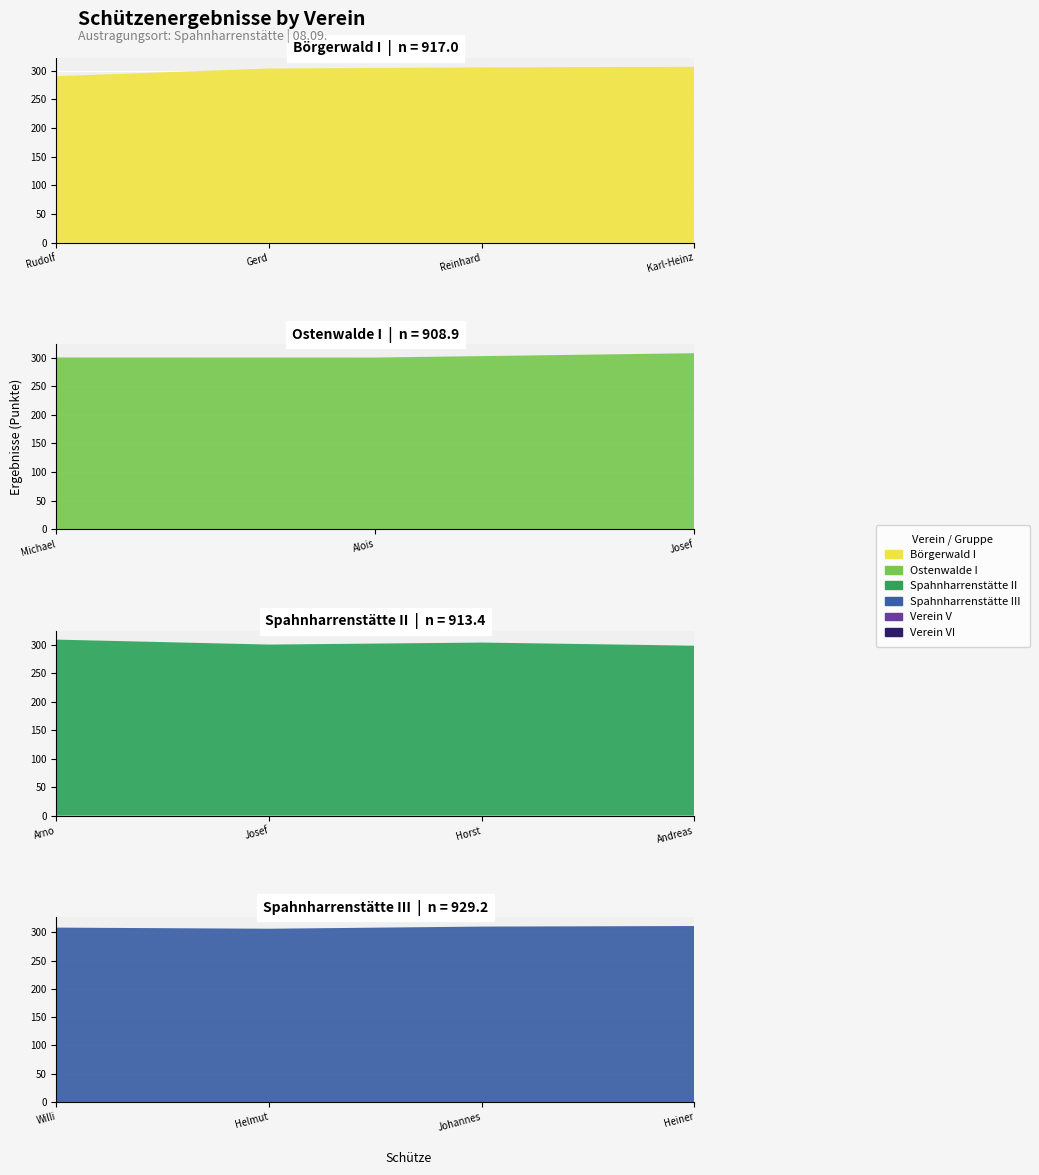

Reading left to right, list all the values displayed in this chart.

Börgerwald I: 290.7	304.0	306.0	307.0	0.0	0.0	0.0	0.0	0.0	0.0	0.0	0.0	0.0	0.0	0.0
Ostenwalde I: 0.0	0.0	0.0	0.0	300.5	300.4	308.0	0.0	0.0	0.0	0.0	0.0	0.0	0.0	0.0
Spahnharrenstätte II: 0.0	0.0	0.0	0.0	0.0	0.0	0.0	309.1	300.4	303.9	298.5	0.0	0.0	0.0	0.0
Spahnharrenstätte III: 0.0	0.0	0.0	0.0	0.0	0.0	0.0	0.0	0.0	0.0	0.0	308.2	306.2	310.0	311.0
Verein V: 0.0	0.0	0.0	0.0	0.0	0.0	0.0	0.0	0.0	0.0	0.0	0.0	0.0	0.0	0.0
Verein VI: 0.0	0.0	0.0	0.0	0.0	0.0	0.0	0.0	0.0	0.0	0.0	0.0	0.0	0.0	0.0